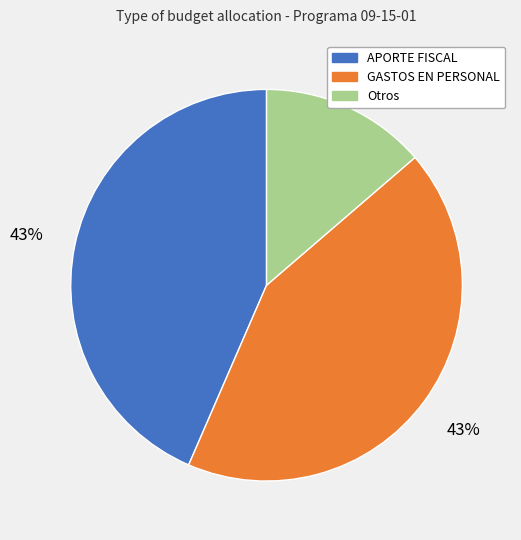

Does any single category account for the majority?

No